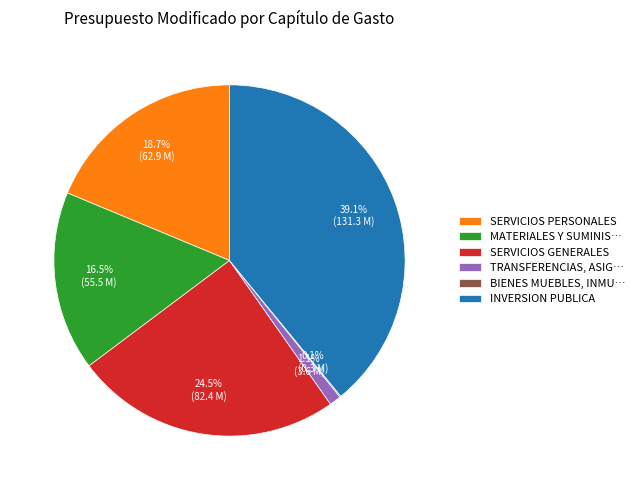

Which slice is the largest?

INVERSION PUBLICA